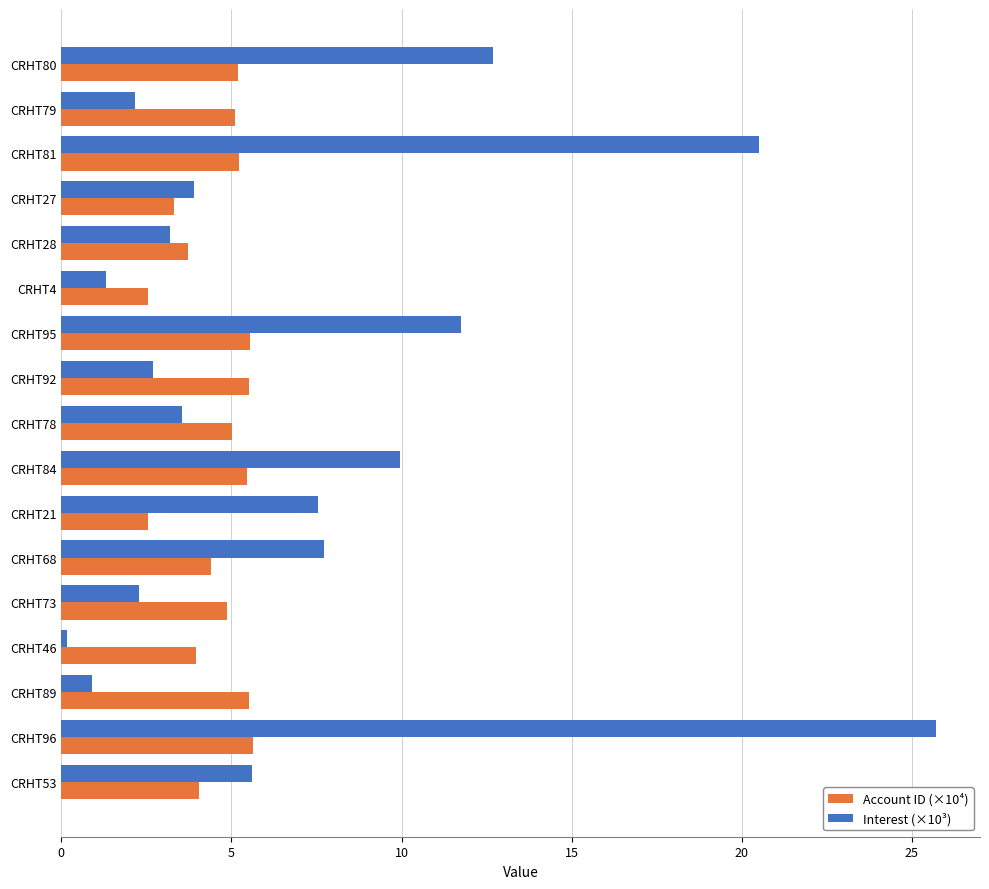

Where is Interest (×10³) nearest to the value 12?

CRHT95